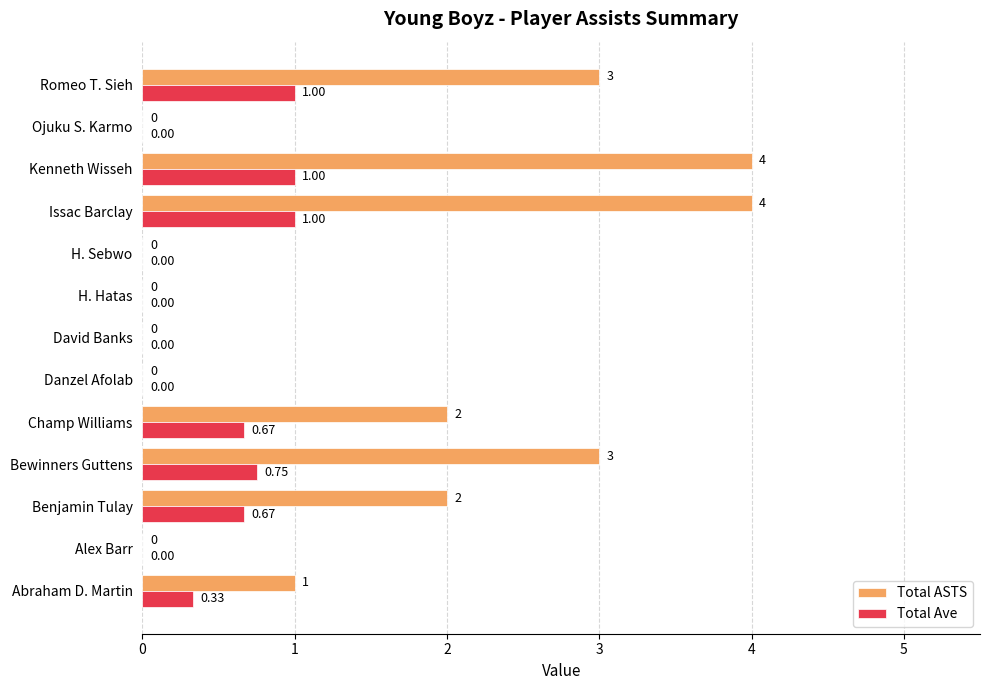

Which series has the largest total across all categories?

Total ASTS